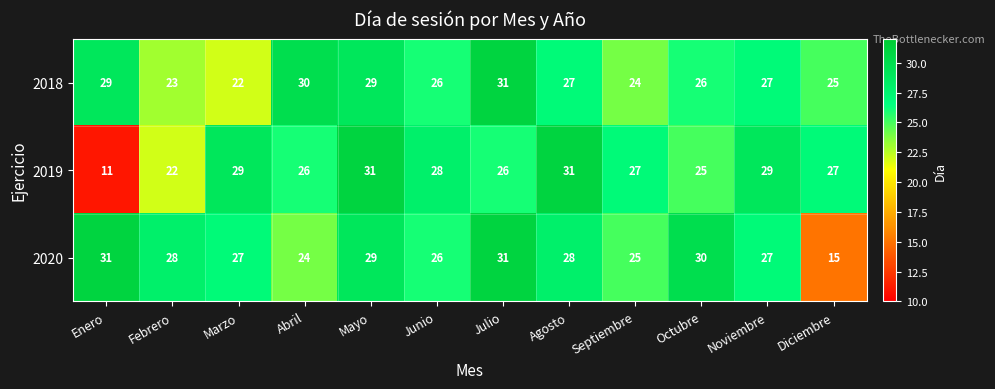

Rank the series by their average value, from lowest to highest.

2019, 2018, 2020